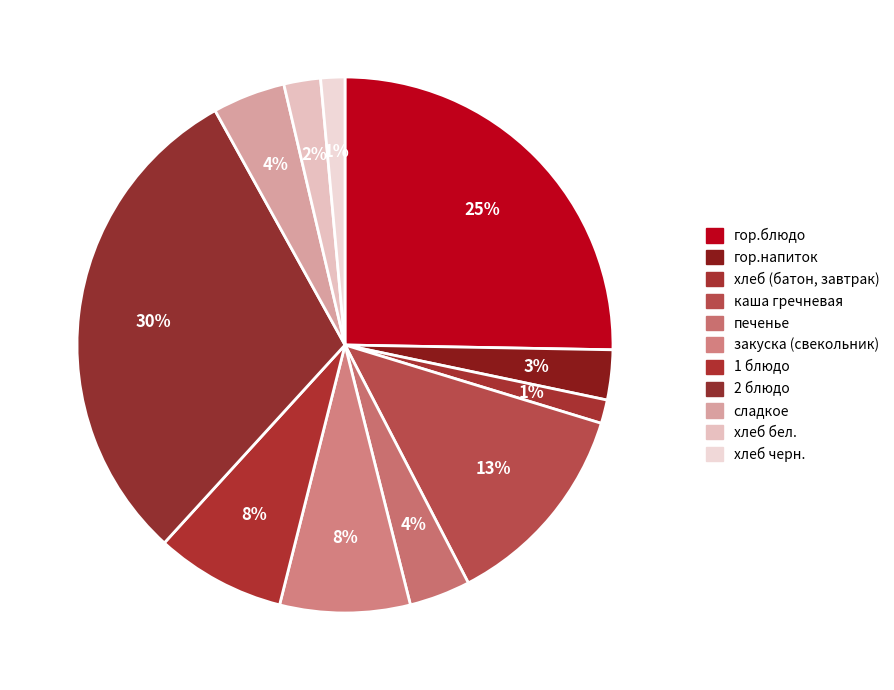

How many slices are in this pie chart?

11